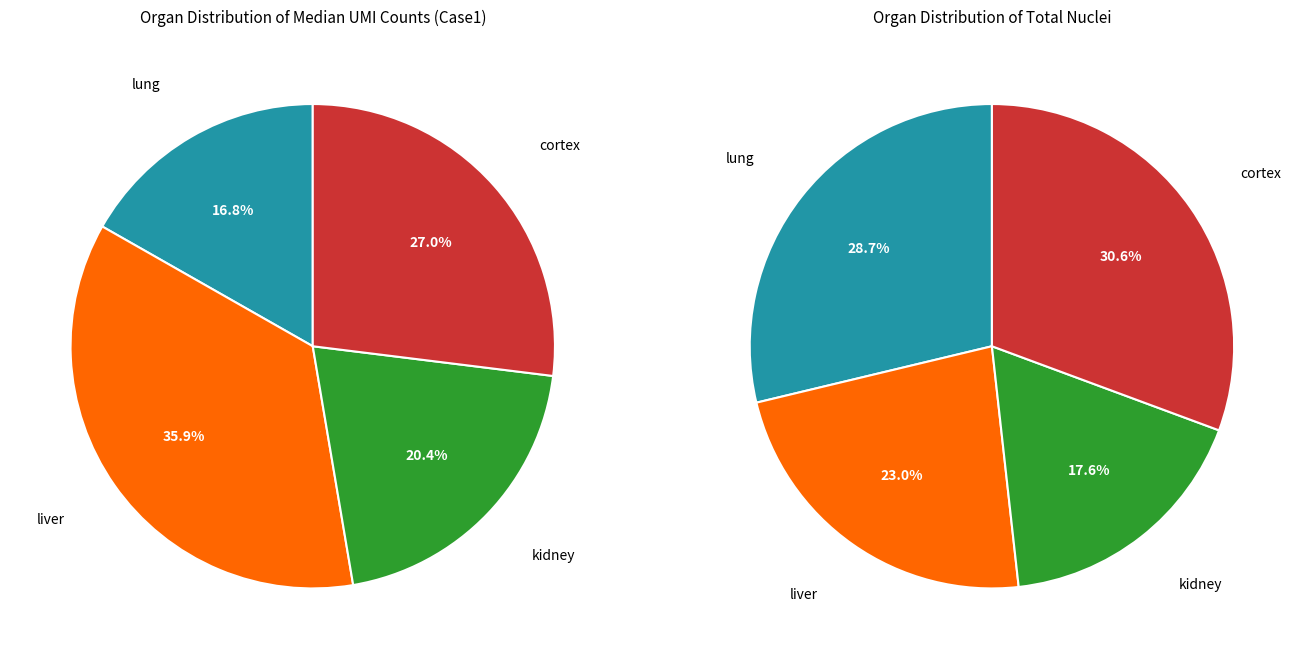

The kidney slice represents 8% of the pie. True or false?

False